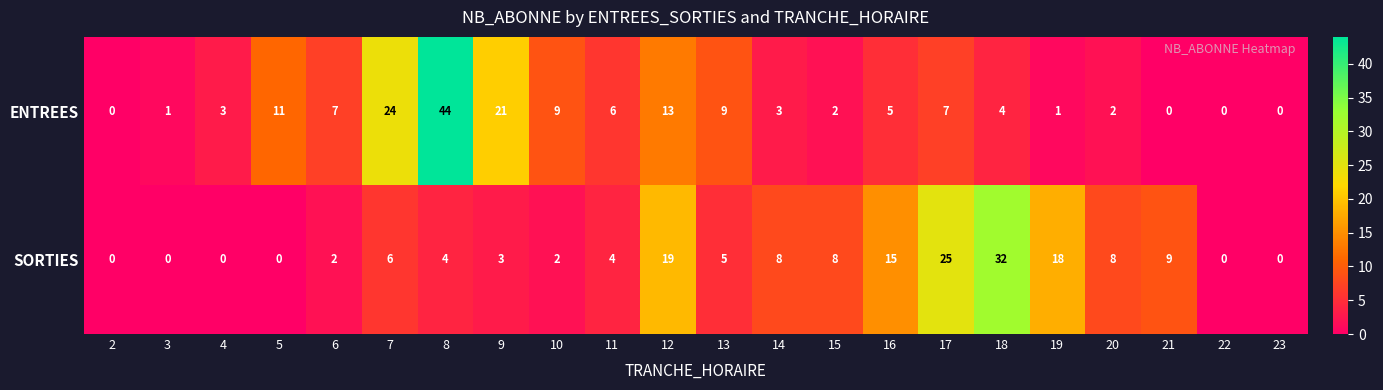

The SORTIES series shows 2 at 6. True or false?

True